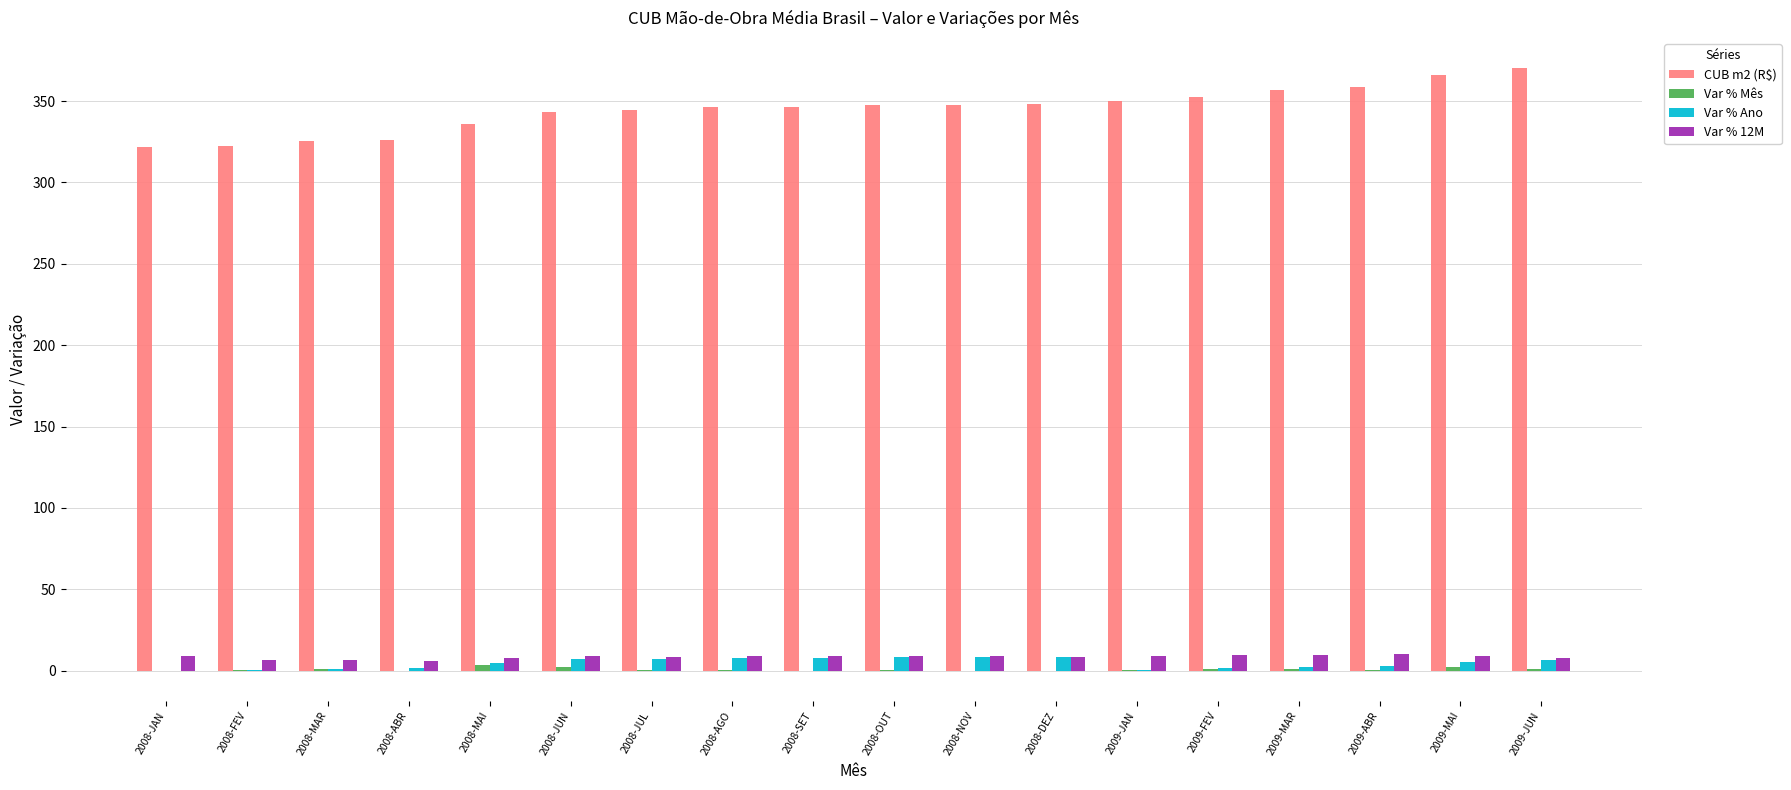

Read the Var % Ano value at 2008-SET.

7.8